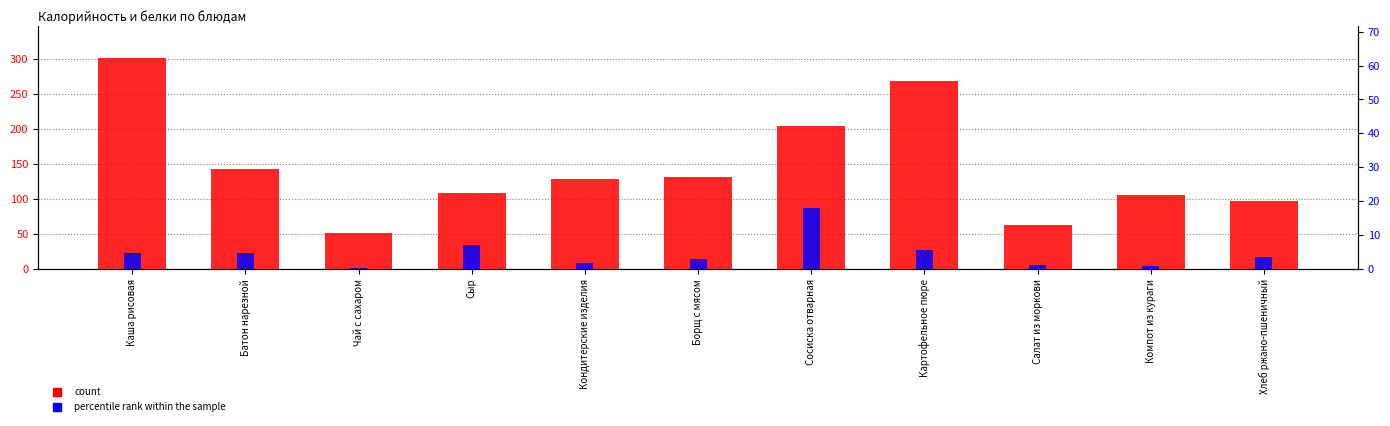

Count the number of categories in the chart.

11